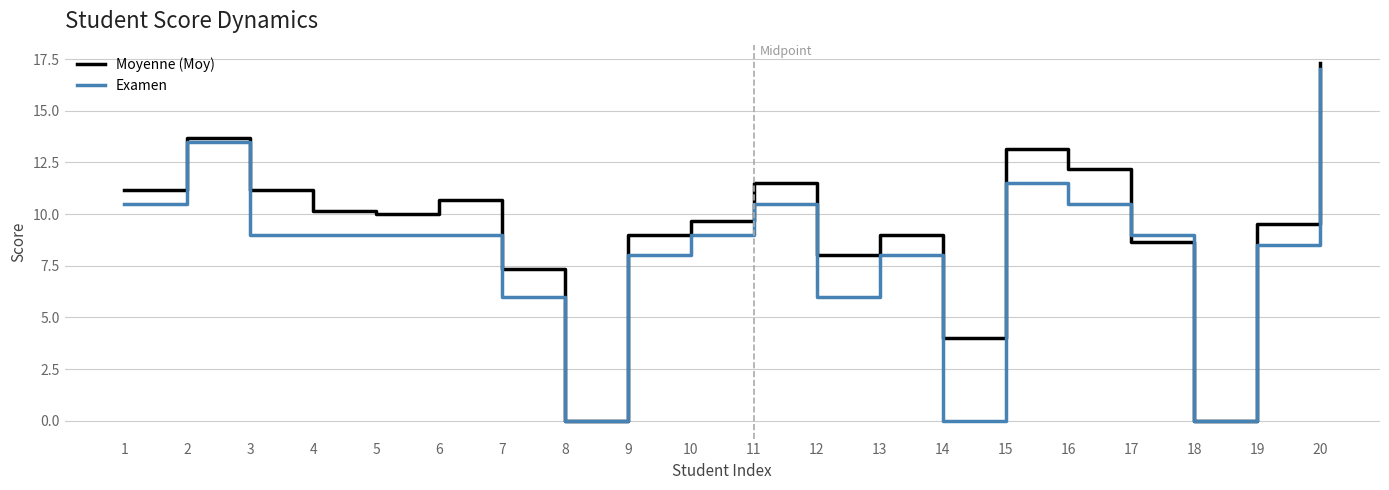

Reading left to right, list all the values displayed in this chart.

Moyenne (Moy): 1=11.2	2=13.7	3=11.2	4=10.2	5=10.0	6=10.7	7=7.3	8=0.0	9=9.0	10=9.7	11=11.5	12=8.0	13=9.0	14=4.0	15=13.2	16=12.2	17=8.7	18=0.0	19=9.5	20=17.3
Examen: 1=10.5	2=13.5	3=9.0	4=9.0	5=9.0	6=9.0	7=6.0	8=0.0	9=8.0	10=9.0	11=10.5	12=6.0	13=8.0	14=0.0	15=11.5	16=10.5	17=9.0	18=0.0	19=8.5	20=17.0